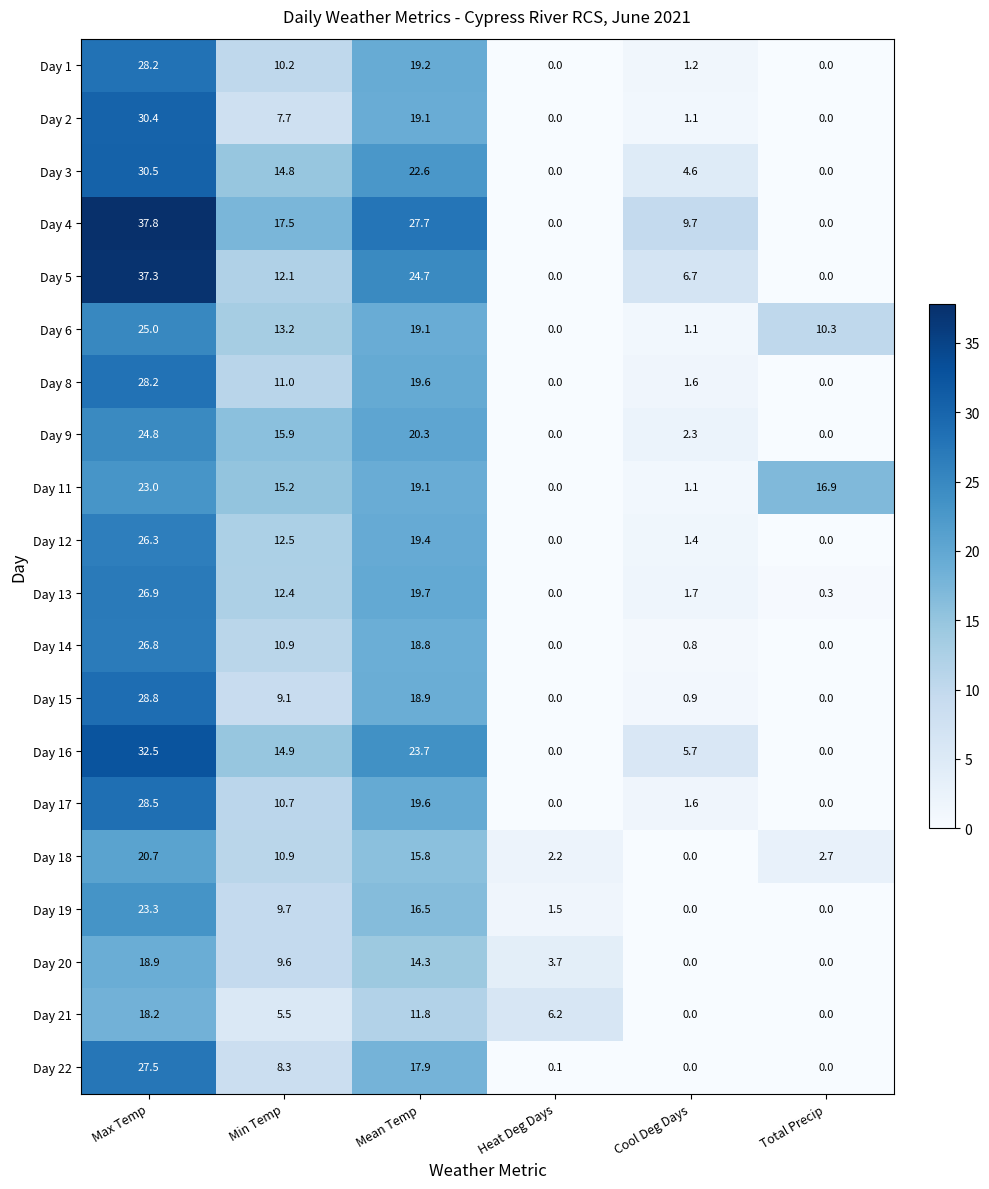

What is the total value across all series at Max Temp?

543.6